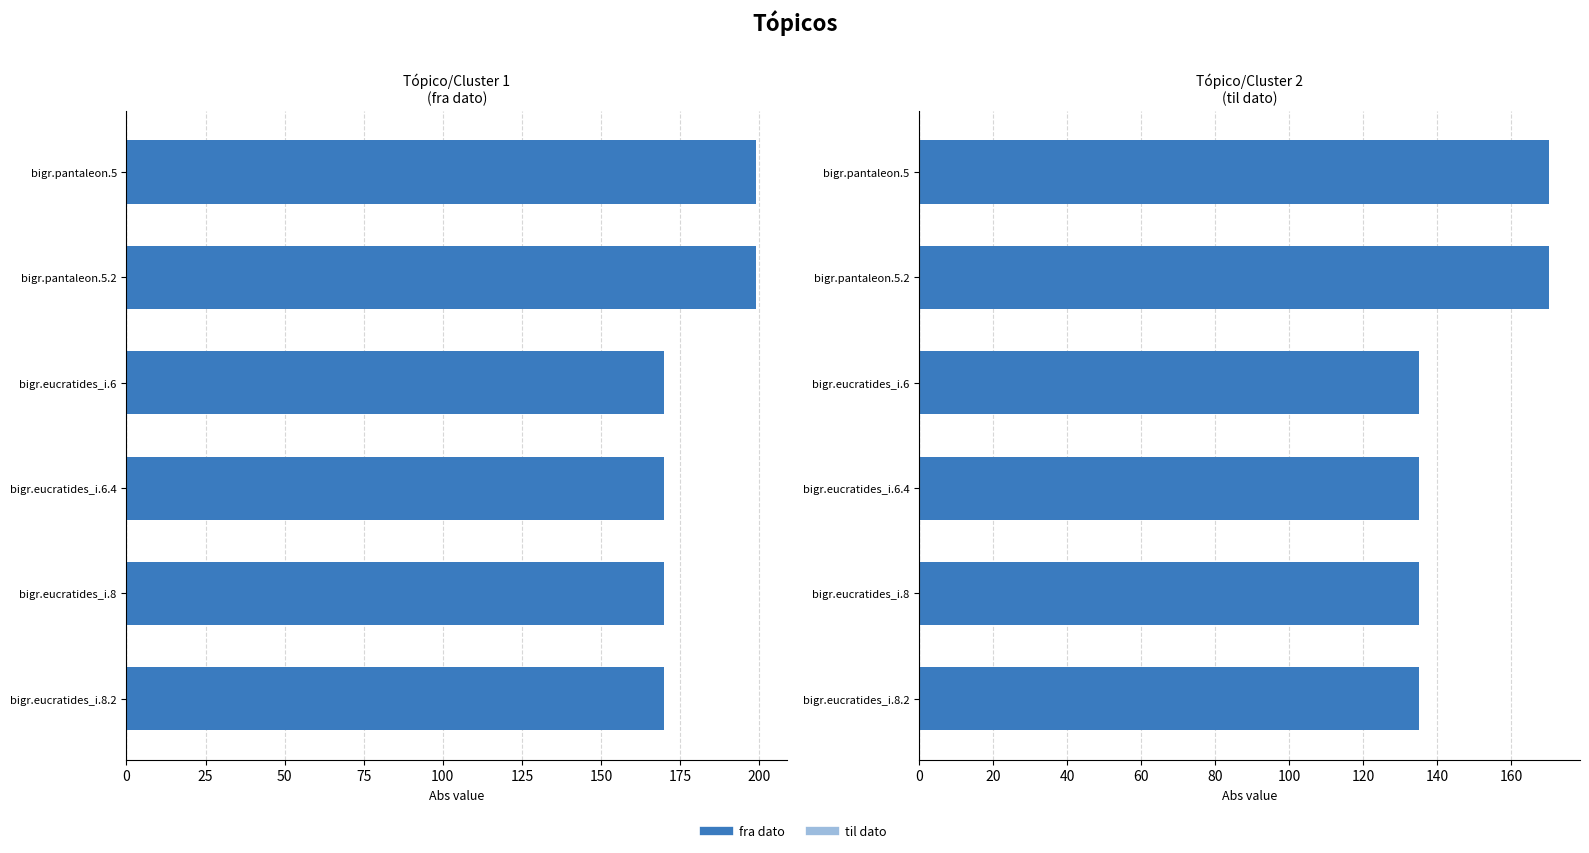

The value of til dato at bigr.pantaleon.5 is 236. True or false?

False